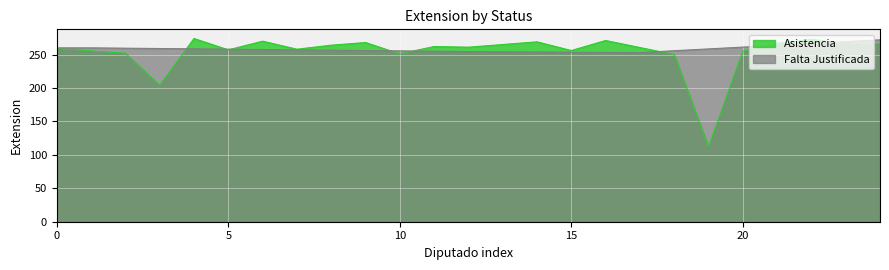

What is the greatest value displayed?

274.0